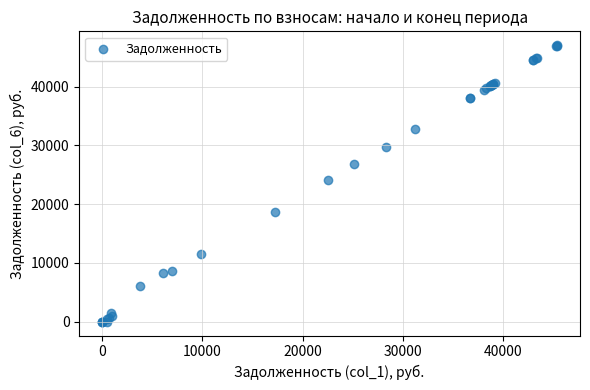

What Y value in the scatter plot is closest to 23533?

24183.7